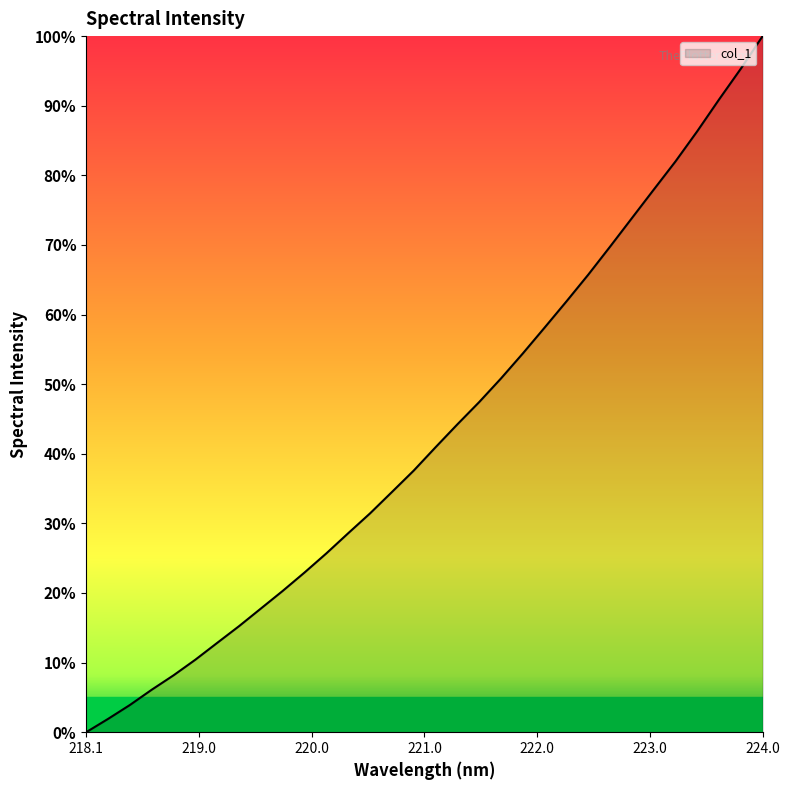

What is the maximum value shown in the chart?

100.0